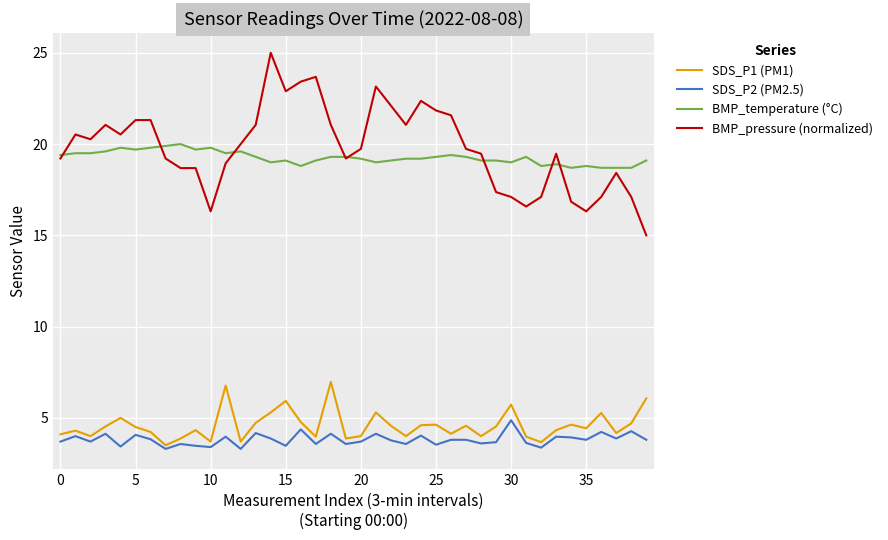

What are all the series names shown in the legend?

SDS_P1 (PM1), SDS_P2 (PM2.5), BMP_temperature (°C), BMP_pressure (normalized)